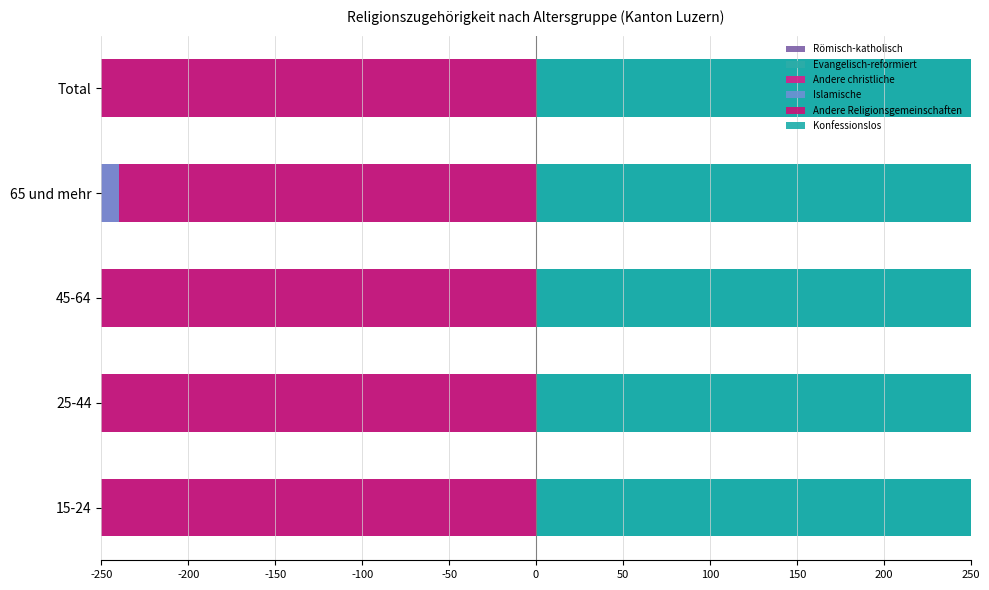

What is the difference between the maximum and minimum values in the Evangelisch-reformiert series?

29.9